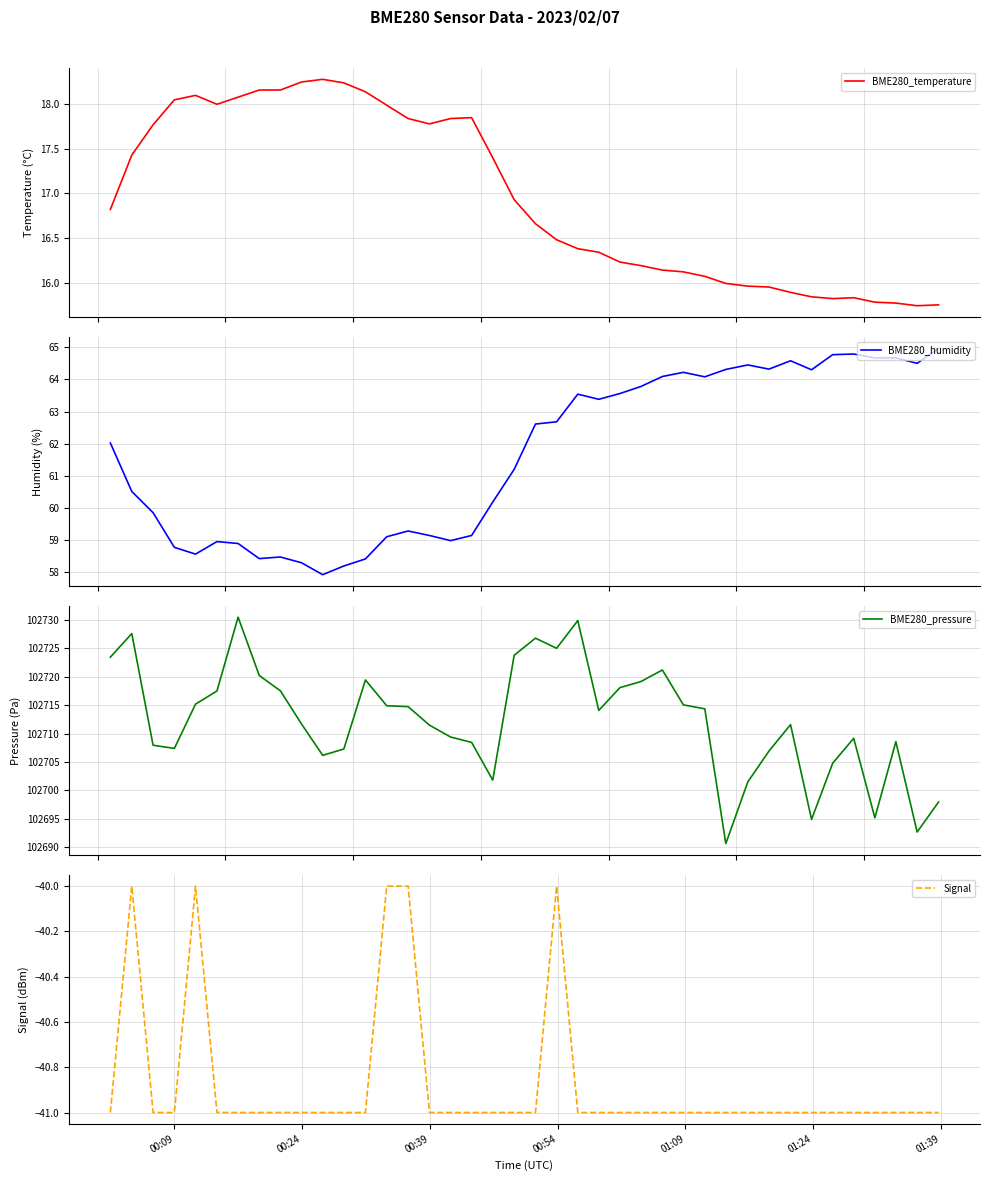

What is the difference between the maximum and minimum values in the BME280_temperature series?

2.5